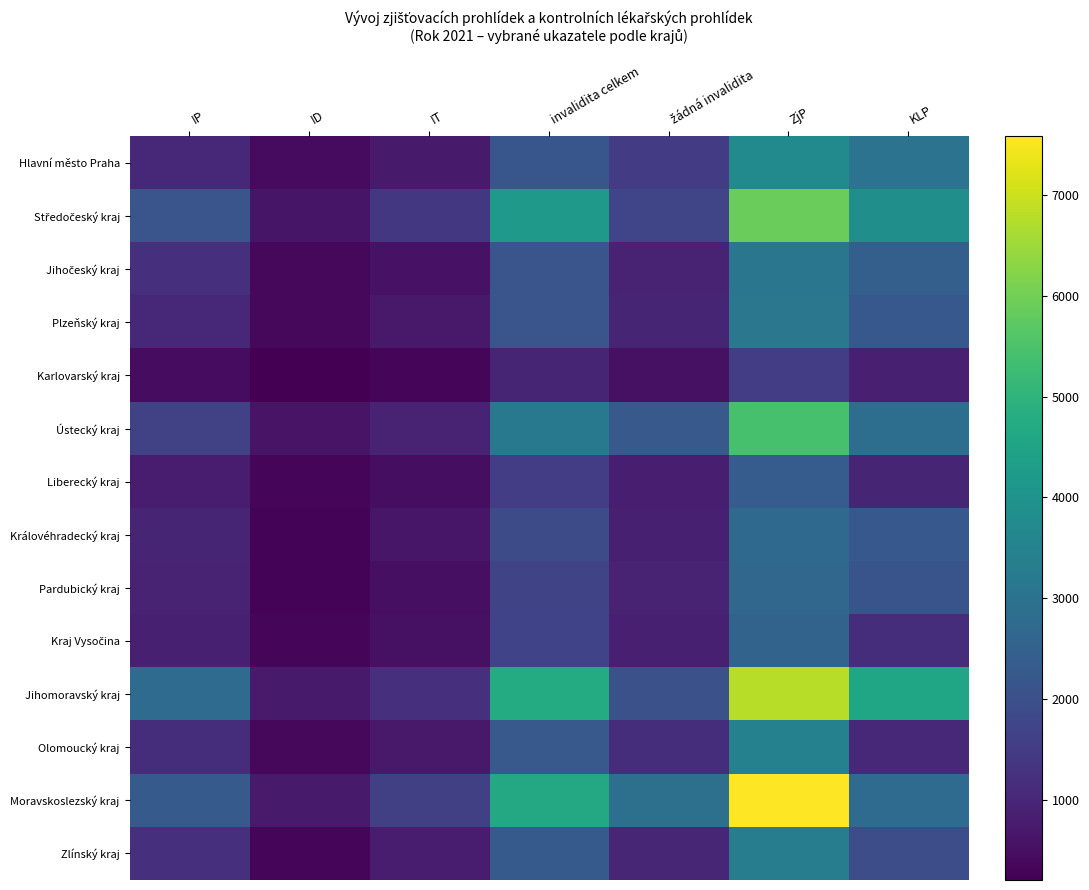

Which category has the lowest value across all series?

ID